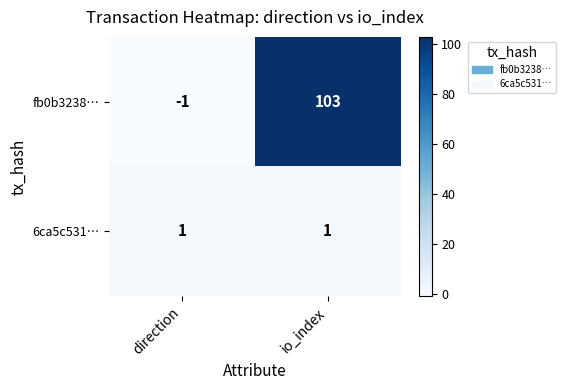

List the series in order of their overall mean, lowest first.

6ca5c531…, fb0b3238…